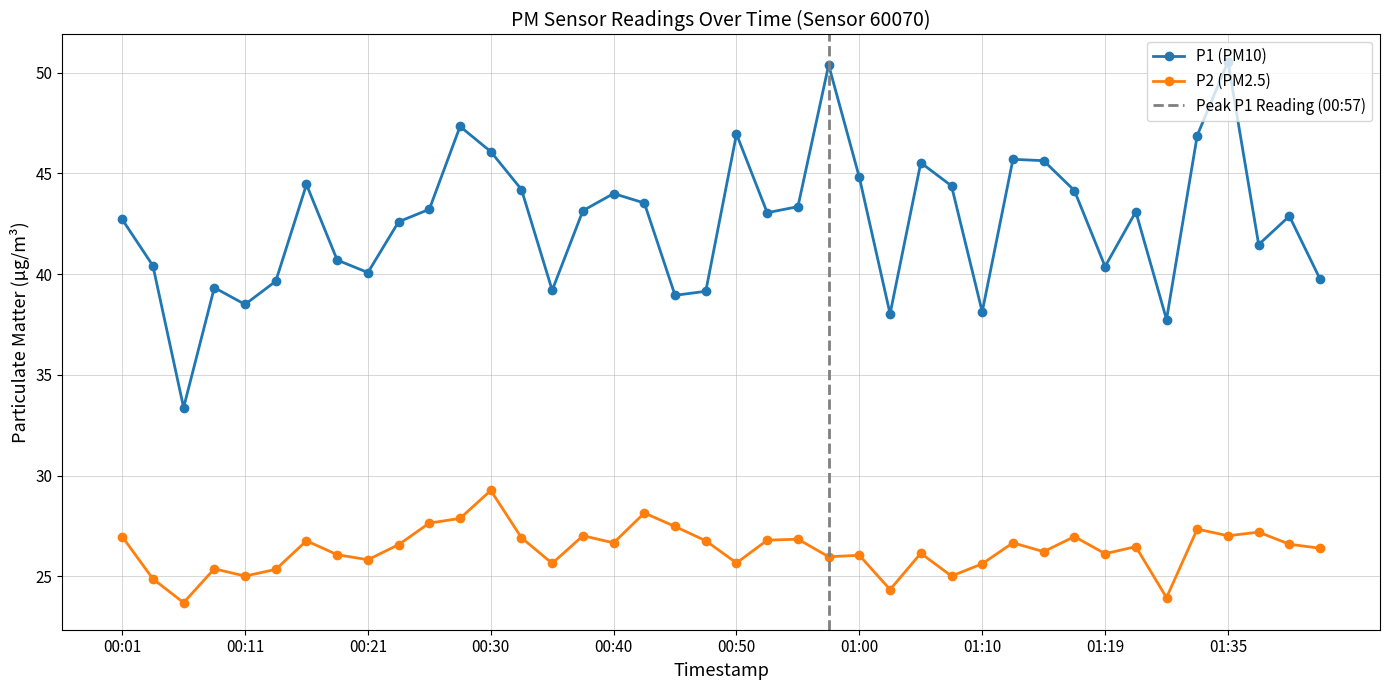

Between 01:12 and 01:30, which is larger?

01:12